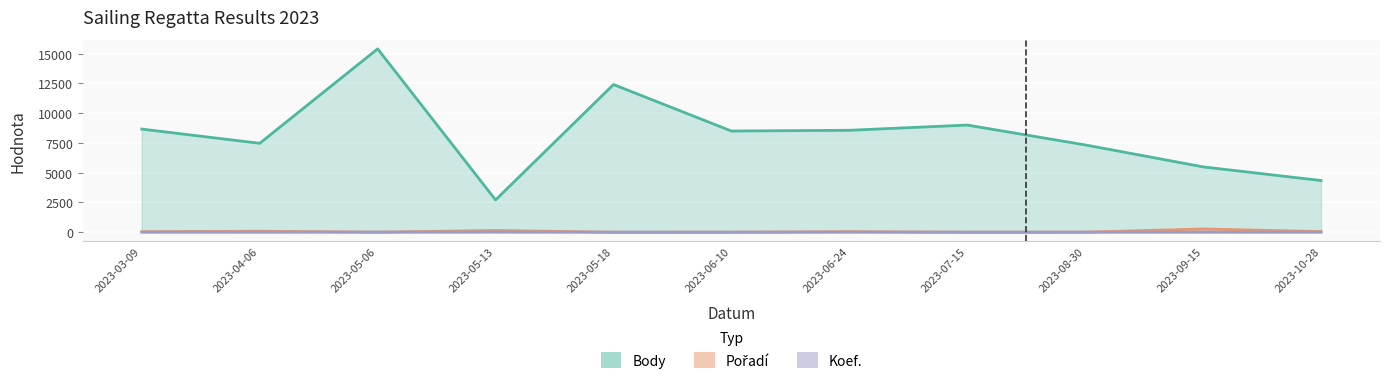

At which category does Body reach its first local valley?

2023-04-06